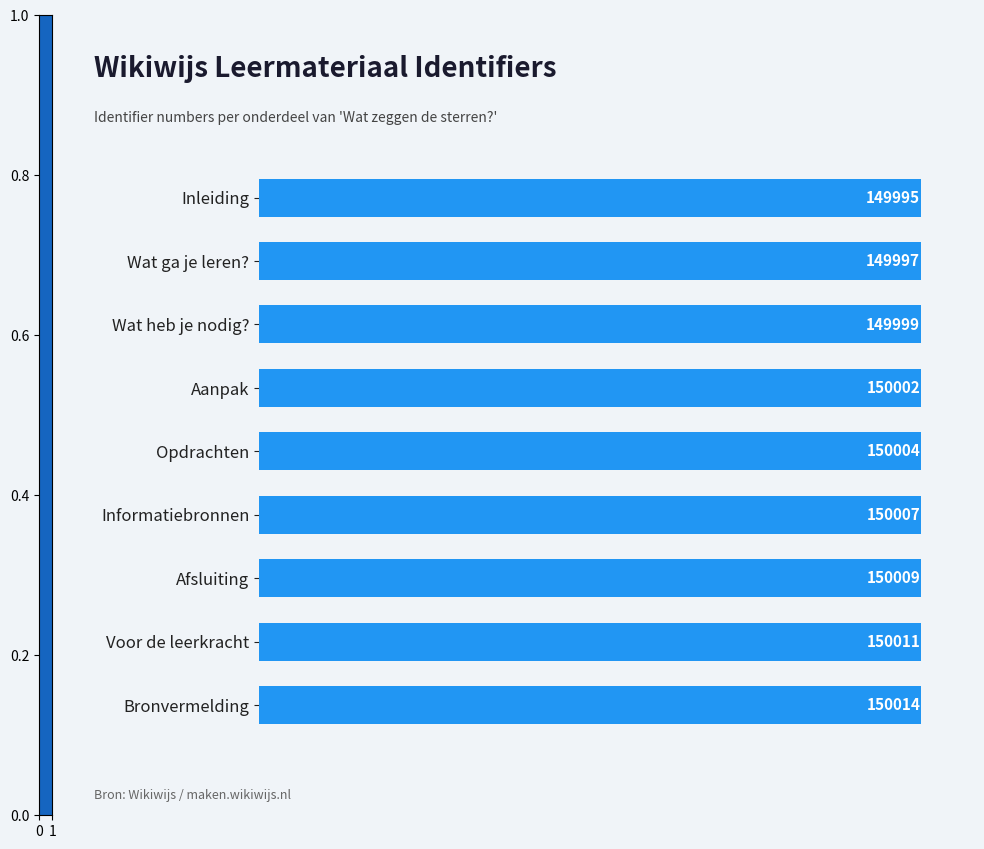

What is the maximum value shown in the chart?

150014